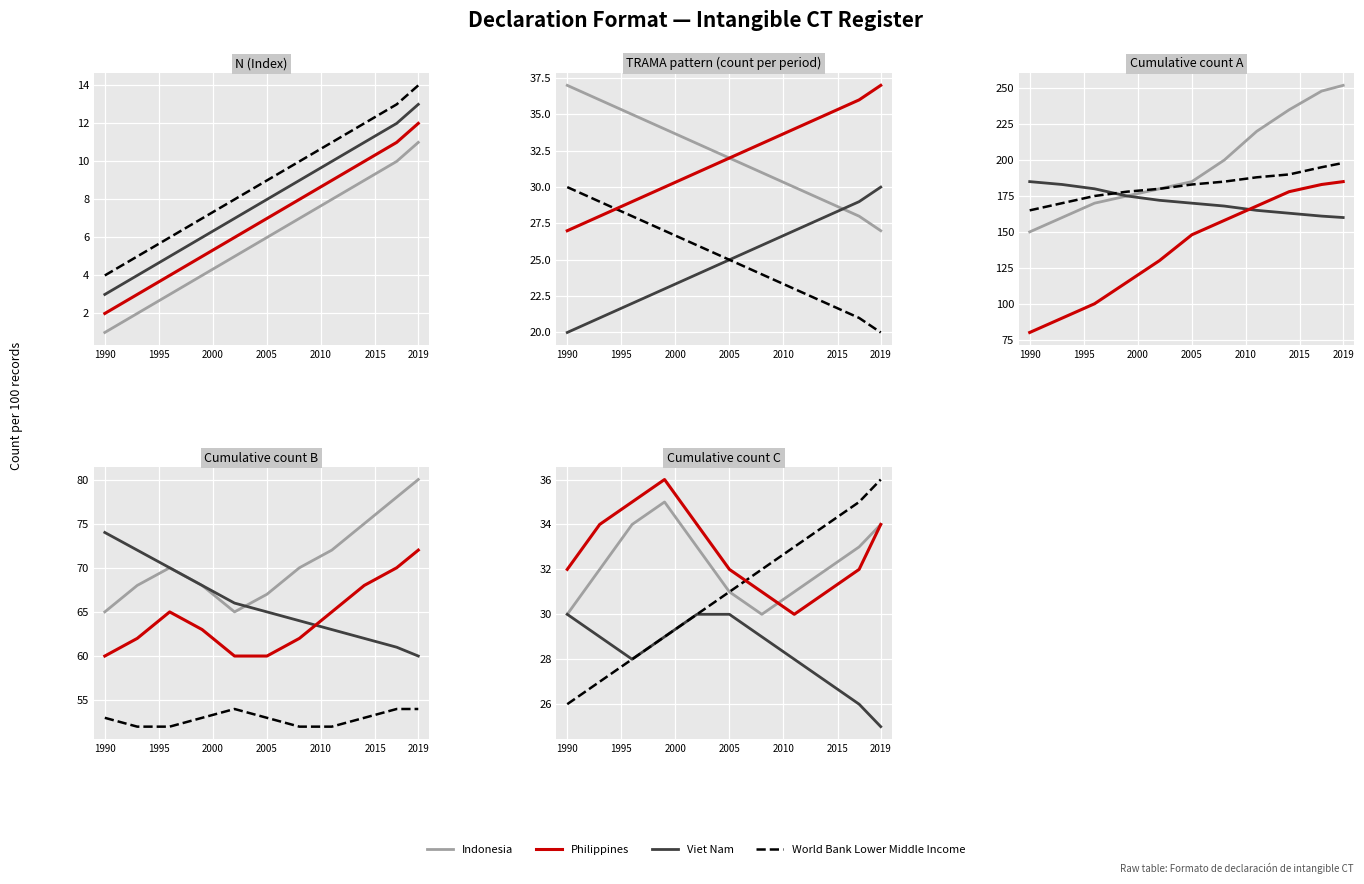

The Indonesia series shows 55 at 2019. True or false?

False